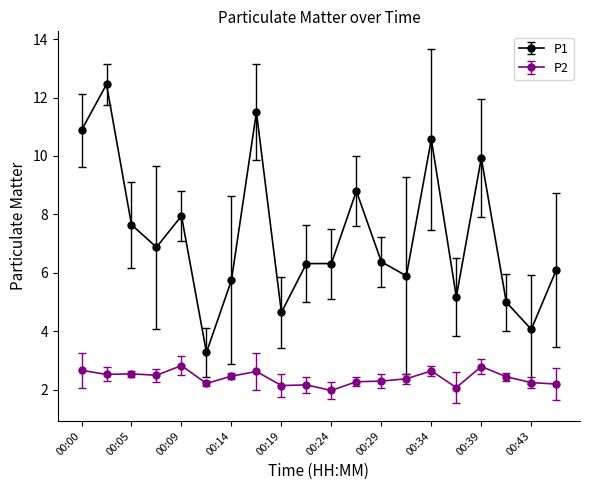

How many lines are shown in the chart?

2